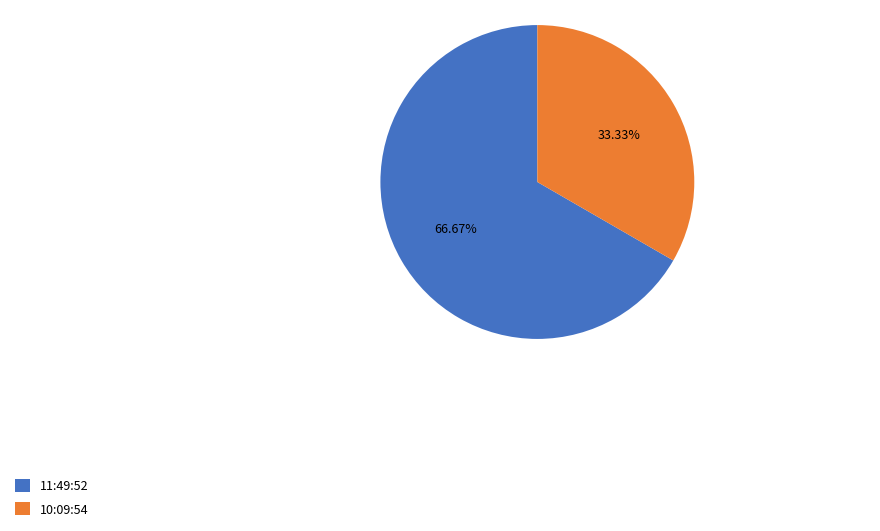

Which category has the biggest portion of the pie?

11:49:52